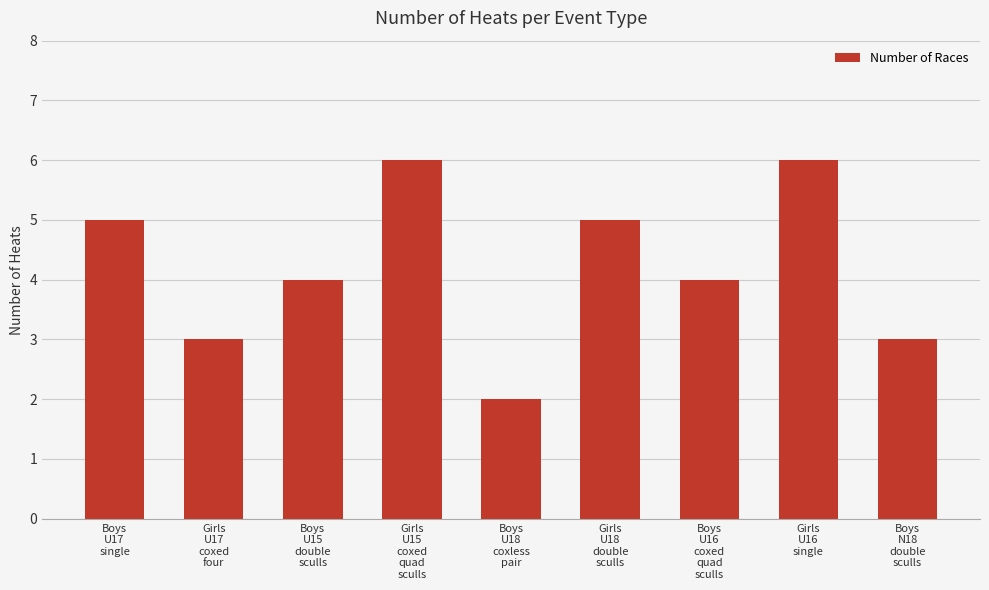

What is the maximum value shown in the chart?

6